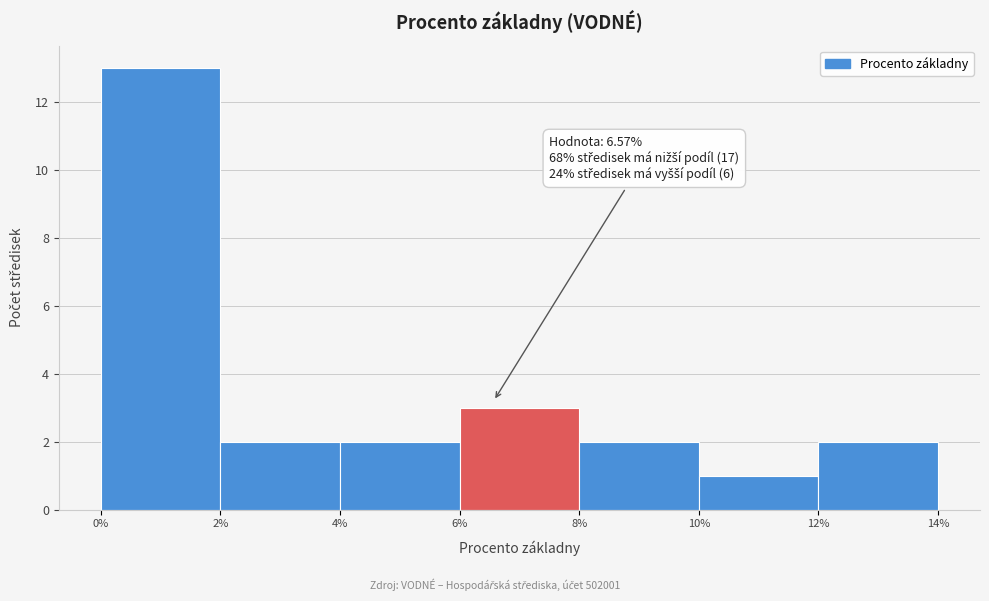

Over which range of the x-axis is the bar tallest?

0% to 2%